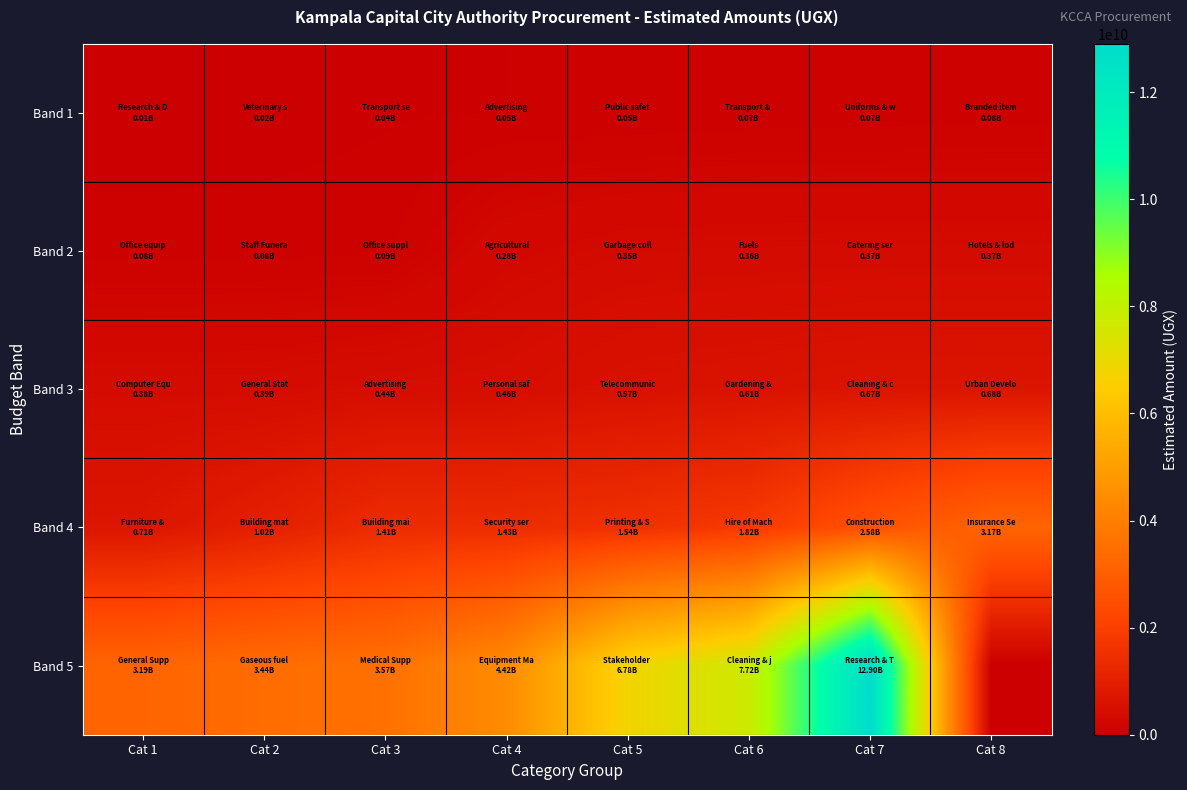

At how many categories does at least one series exceed 6211613258?

3